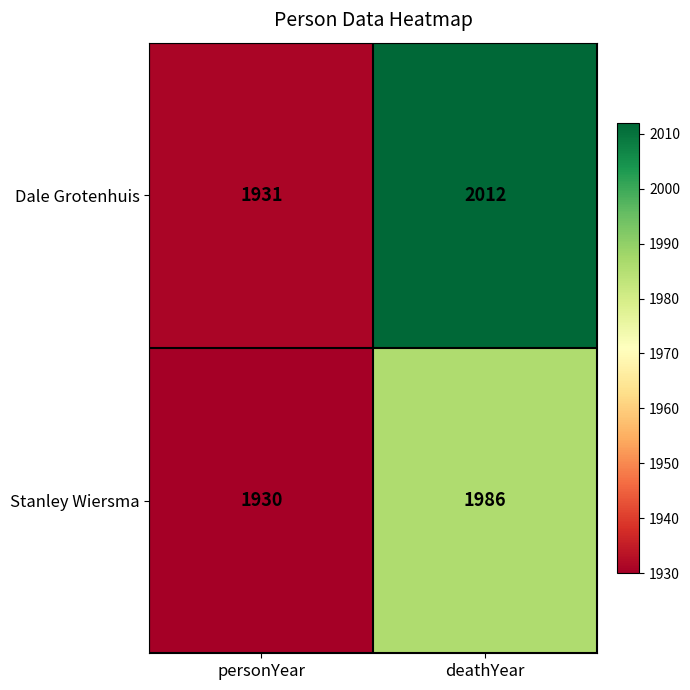

Rank the series by their average value, from highest to lowest.

Dale Grotenhuis, Stanley Wiersma